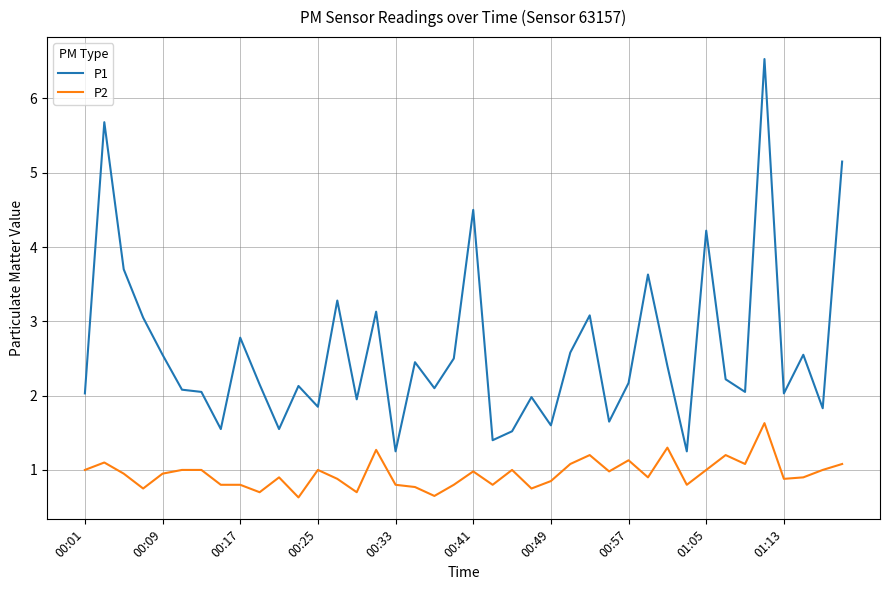

Which series has the largest range (max minus min)?

P1